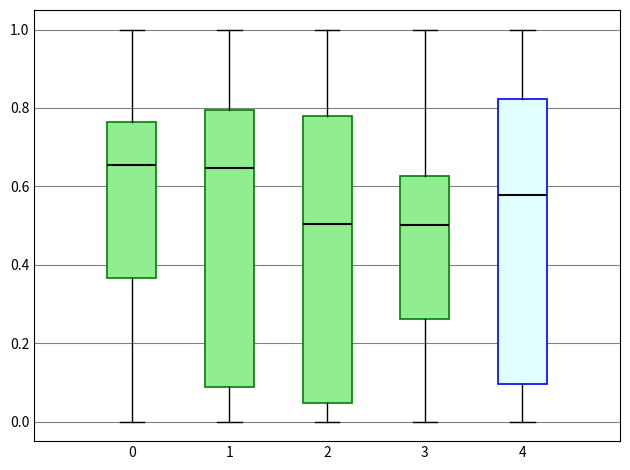

Reading left to right, transcribe this box plot: for each box, give where its median line is, the range the box spans, and where its two whiskers end, as read against the y-axis. The values are not printed on the chart, so give them approximately, as read against the axis.

0: median 0.66, box 0.36 to 0.76, whiskers 0.00 to 1.00
1: median 0.64, box 0.08 to 0.80, whiskers 0.00 to 1.00
2: median 0.50, box 0.04 to 0.78, whiskers 0.00 to 1.00
3: median 0.50, box 0.26 to 0.62, whiskers 0.00 to 1.00
4: median 0.58, box 0.10 to 0.82, whiskers 0.00 to 1.00